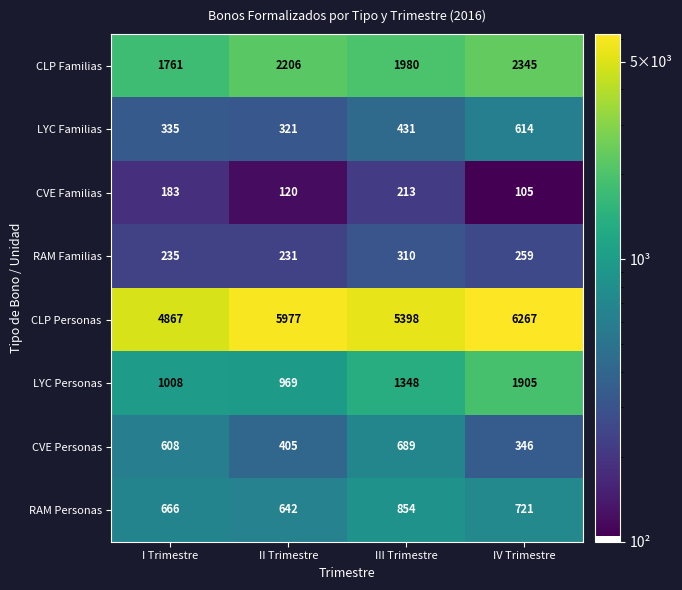

What is the difference between the maximum and minimum values in the RAM Personas series?

212